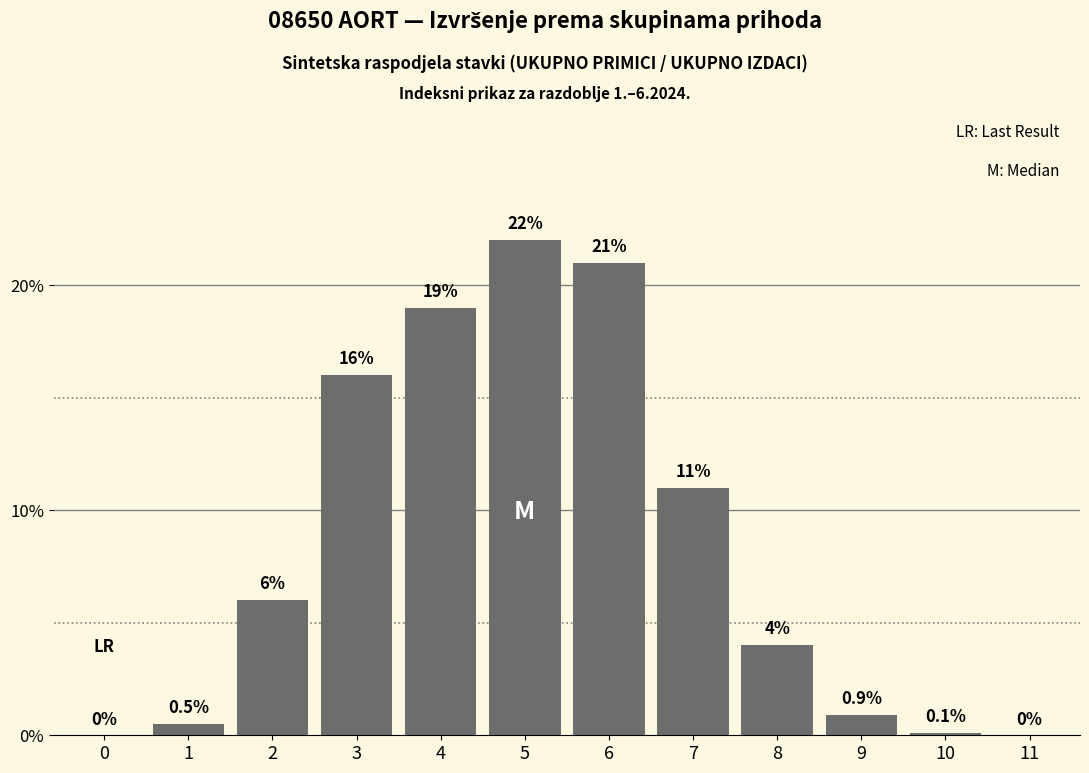

Reading left to right, extract all data points from this chart.

0=0.0	1=0.5	2=6.0	3=16.0	4=19.0	5=22.0	6=21.0	7=11.0	8=4.0	9=0.9	10=0.1	11=0.0